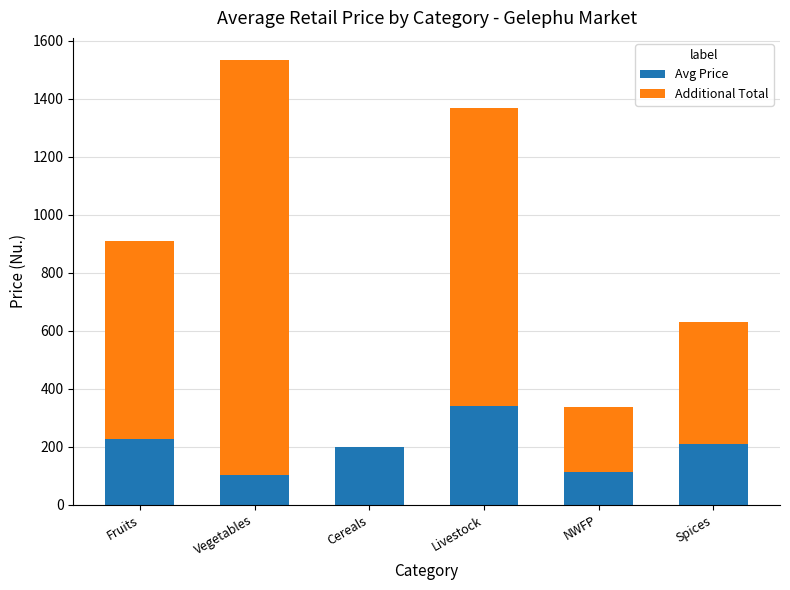

What is the total value across all series at Vegetables?

1533.3